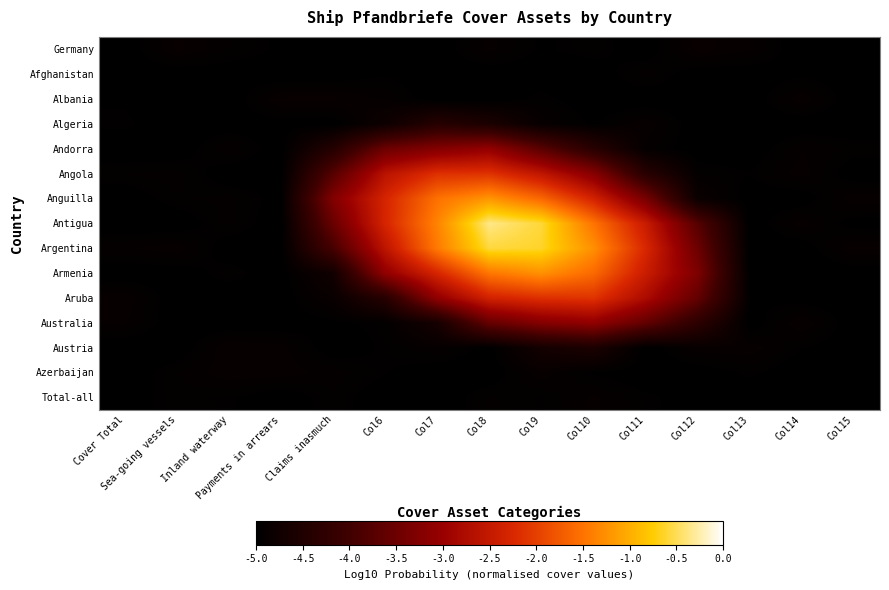

Reading left to right, what are all the values shown in this chart?

Germany: Cover Total=-5.0	Sea-going vessels=-4.9	Inland waterway=-4.9	Payments in arrears=-5.0	Claims inasmuch=-5.0	Col6=-5.0	Col7=-5.0	Col8=-4.9	Col9=-5.0	Col10=-4.9	Col11=-5.0	Col12=-4.9	Col13=-4.9	Col14=-5.0	Col15=-5.0
Afghanistan: Cover Total=-5.0	Sea-going vessels=-5.0	Inland waterway=-5.0	Payments in arrears=-5.0	Claims inasmuch=-5.0	Col6=-5.0	Col7=-5.0	Col8=-5.0	Col9=-5.0	Col10=-5.0	Col11=-4.9	Col12=-5.0	Col13=-5.0	Col14=-5.0	Col15=-5.0
Albania: Cover Total=-5.0	Sea-going vessels=-5.0	Inland waterway=-5.0	Payments in arrears=-4.9	Claims inasmuch=-4.9	Col6=-4.9	Col7=-5.0	Col8=-5.0	Col9=-4.9	Col10=-5.0	Col11=-5.0	Col12=-5.0	Col13=-5.0	Col14=-4.9	Col15=-5.0
Algeria: Cover Total=-5.0	Sea-going vessels=-5.0	Inland waterway=-5.0	Payments in arrears=-5.0	Claims inasmuch=-5.0	Col6=-4.8	Col7=-4.4	Col8=-4.6	Col9=-4.9	Col10=-5.0	Col11=-4.9	Col12=-5.0	Col13=-5.0	Col14=-5.0	Col15=-5.0
Andorra: Cover Total=-5.0	Sea-going vessels=-5.0	Inland waterway=-4.9	Payments in arrears=-5.0	Claims inasmuch=-4.4	Col6=-3.5	Col7=-3.2	Col8=-3.1	Col9=-3.7	Col10=-4.4	Col11=-4.9	Col12=-5.0	Col13=-5.0	Col14=-4.9	Col15=-4.9
Angola: Cover Total=-4.9	Sea-going vessels=-4.9	Inland waterway=-5.0	Payments in arrears=-5.0	Claims inasmuch=-3.7	Col6=-2.6	Col7=-2.2	Col8=-2.1	Col9=-2.6	Col10=-3.2	Col11=-4.4	Col12=-4.9	Col13=-5.0	Col14=-4.9	Col15=-5.0
Anguilla: Cover Total=-5.0	Sea-going vessels=-4.9	Inland waterway=-4.9	Payments in arrears=-5.0	Claims inasmuch=-3.3	Col6=-2.3	Col7=-1.5	Col8=-1.2	Col9=-1.6	Col10=-2.3	Col11=-3.4	Col12=-4.8	Col13=-5.0	Col14=-5.0	Col15=-4.9
Antigua: Cover Total=-5.0	Sea-going vessels=-5.0	Inland waterway=-4.9	Payments in arrears=-5.0	Claims inasmuch=-3.5	Col6=-2.3	Col7=-1.4	Col8=-0.4	Col9=-0.6	Col10=-1.5	Col11=-2.4	Col12=-3.7	Col13=-5.0	Col14=-4.9	Col15=-5.0
Argentina: Cover Total=-4.9	Sea-going vessels=-4.9	Inland waterway=-5.0	Payments in arrears=-5.0	Claims inasmuch=-3.9	Col6=-2.6	Col7=-1.4	Col8=-0.6	Col9=-0.6	Col10=-1.3	Col11=-2.3	Col12=-3.5	Col13=-5.0	Col14=-5.0	Col15=-4.9
Armenia: Cover Total=-5.0	Sea-going vessels=-5.0	Inland waterway=-4.9	Payments in arrears=-5.0	Claims inasmuch=-4.7	Col6=-3.1	Col7=-2.3	Col8=-1.5	Col9=-1.2	Col10=-1.6	Col11=-2.4	Col12=-3.3	Col13=-5.0	Col14=-5.0	Col15=-5.0
Aruba: Cover Total=-4.9	Sea-going vessels=-5.0	Inland waterway=-5.0	Payments in arrears=-5.0	Claims inasmuch=-4.9	Col6=-4.4	Col7=-3.1	Col8=-2.3	Col9=-2.2	Col10=-2.1	Col11=-2.8	Col12=-3.6	Col13=-5.0	Col14=-5.0	Col15=-5.0
Australia: Cover Total=-4.9	Sea-going vessels=-5.0	Inland waterway=-5.0	Payments in arrears=-5.0	Claims inasmuch=-5.0	Col6=-4.9	Col7=-4.7	Col8=-3.6	Col9=-3.2	Col10=-3.1	Col11=-3.6	Col12=-4.3	Col13=-5.0	Col14=-4.9	Col15=-5.0
Austria: Cover Total=-5.0	Sea-going vessels=-5.0	Inland waterway=-4.9	Payments in arrears=-4.9	Claims inasmuch=-5.0	Col6=-5.0	Col7=-4.9	Col8=-5.0	Col9=-4.7	Col10=-4.6	Col11=-5.0	Col12=-4.9	Col13=-4.9	Col14=-5.0	Col15=-5.0
Azerbaijan: Cover Total=-5.0	Sea-going vessels=-4.9	Inland waterway=-4.9	Payments in arrears=-4.9	Claims inasmuch=-4.9	Col6=-5.0	Col7=-5.0	Col8=-5.0	Col9=-4.9	Col10=-5.0	Col11=-5.0	Col12=-5.0	Col13=-5.0	Col14=-5.0	Col15=-5.0
Total-all: Cover Total=-5.0	Sea-going vessels=-4.9	Inland waterway=-5.0	Payments in arrears=-5.0	Claims inasmuch=-4.9	Col6=-5.0	Col7=-5.0	Col8=-4.9	Col9=-5.0	Col10=-4.9	Col11=-5.0	Col12=-5.0	Col13=-5.0	Col14=-5.0	Col15=-5.0